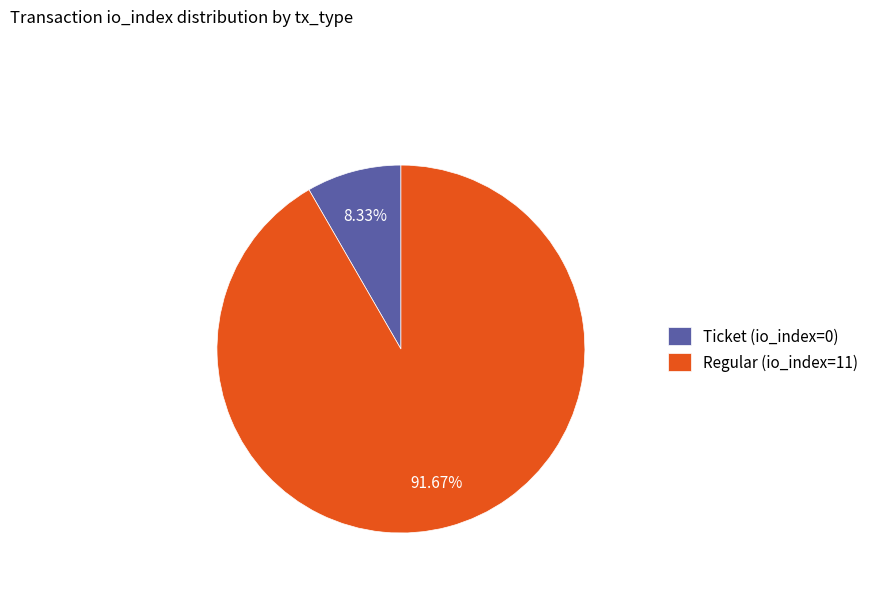

Which category has the biggest portion of the pie?

Regular (io_index=11)